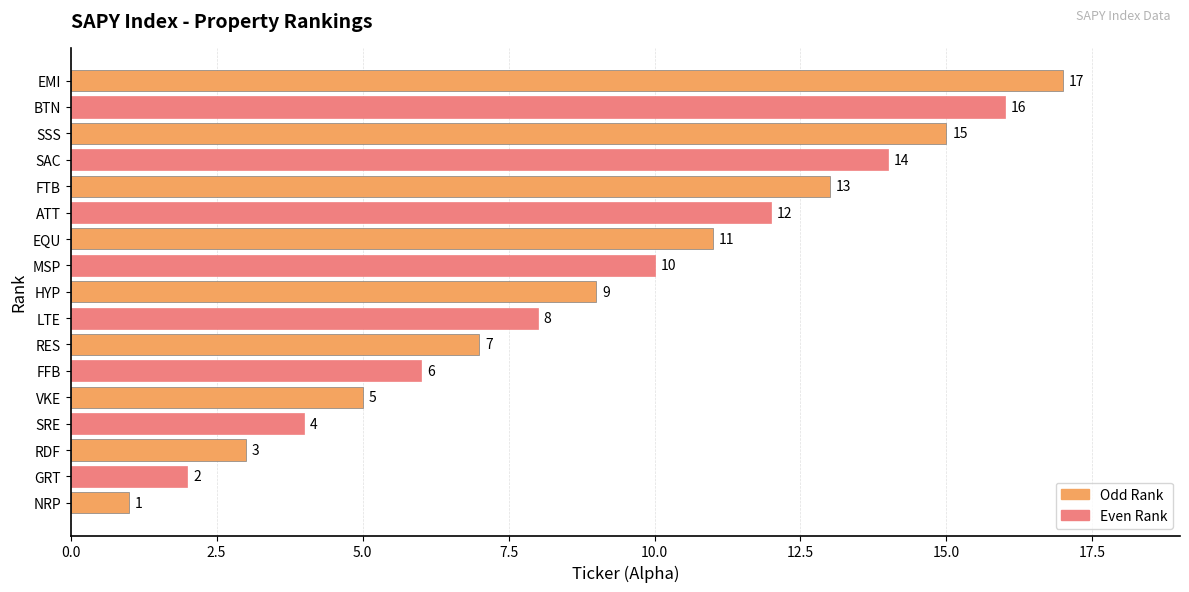

Count the number of data series in this chart.

1